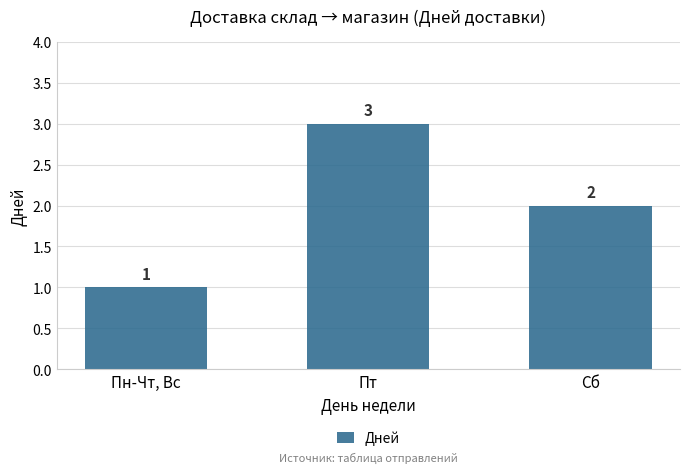

Count the number of data series in this chart.

1